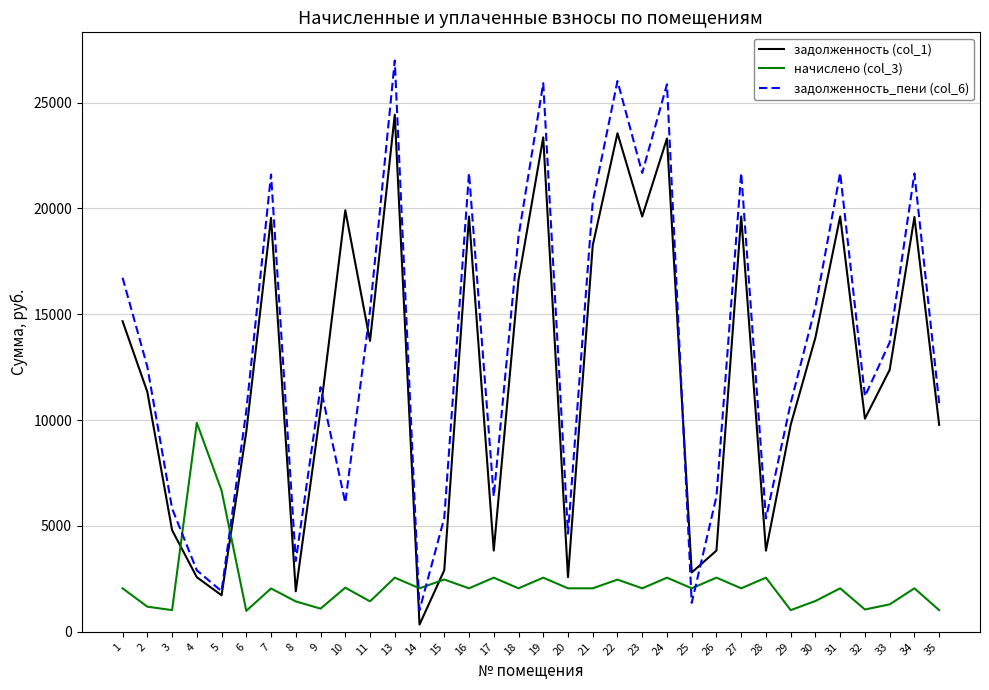

True or false: задолженность_пени (col_6) has more than 1 points higher than both neighbors.

True